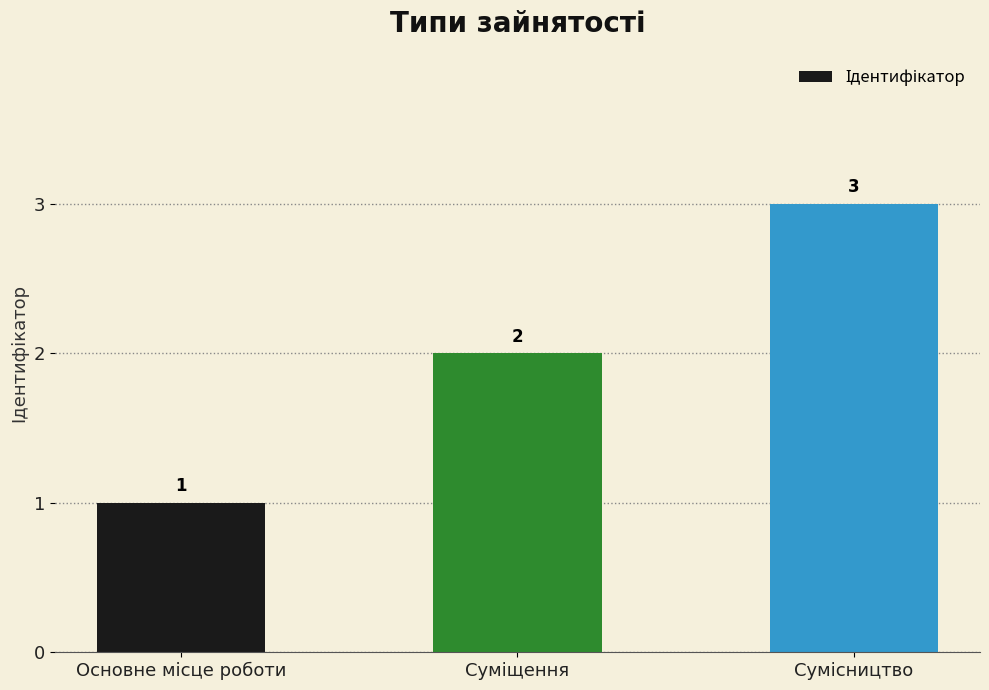

How many values are between 1 and 3?

3